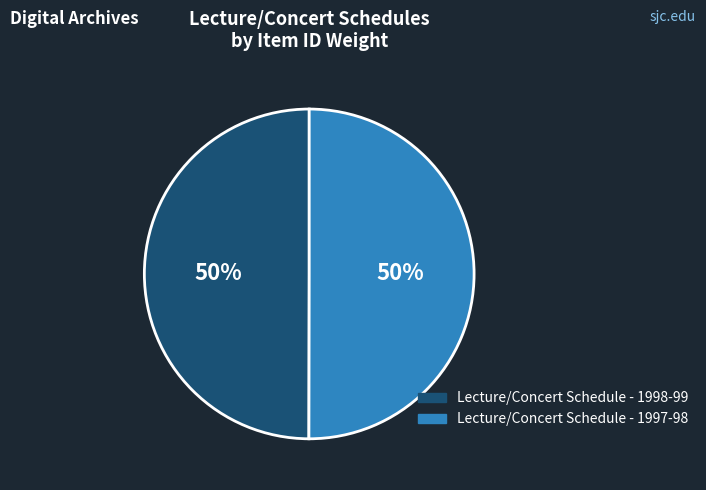

To the nearest percent, what is the average slice percentage?

50%